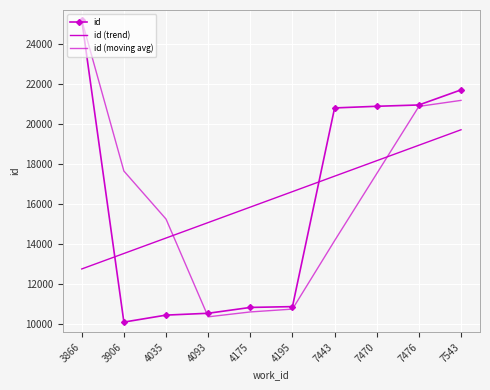

How many data points in id (moving avg) are above 17530?

5